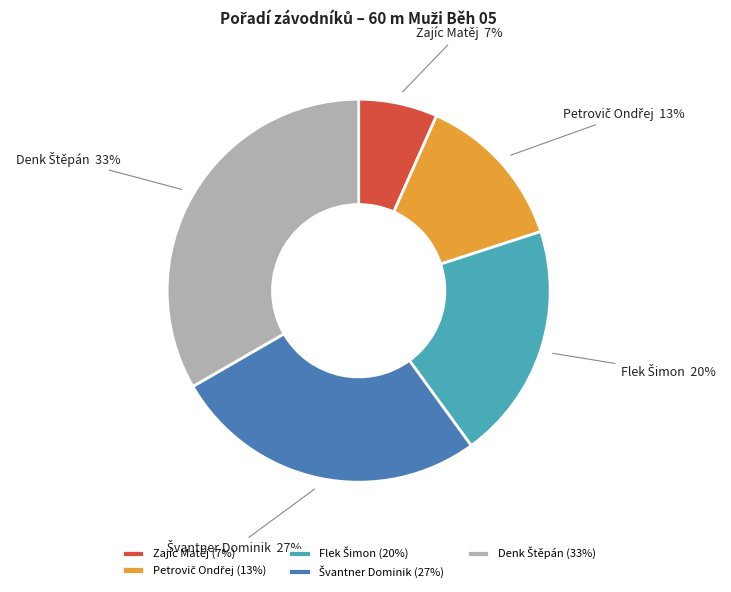

Which category has the smallest portion of the pie?

Zajíc Matěj